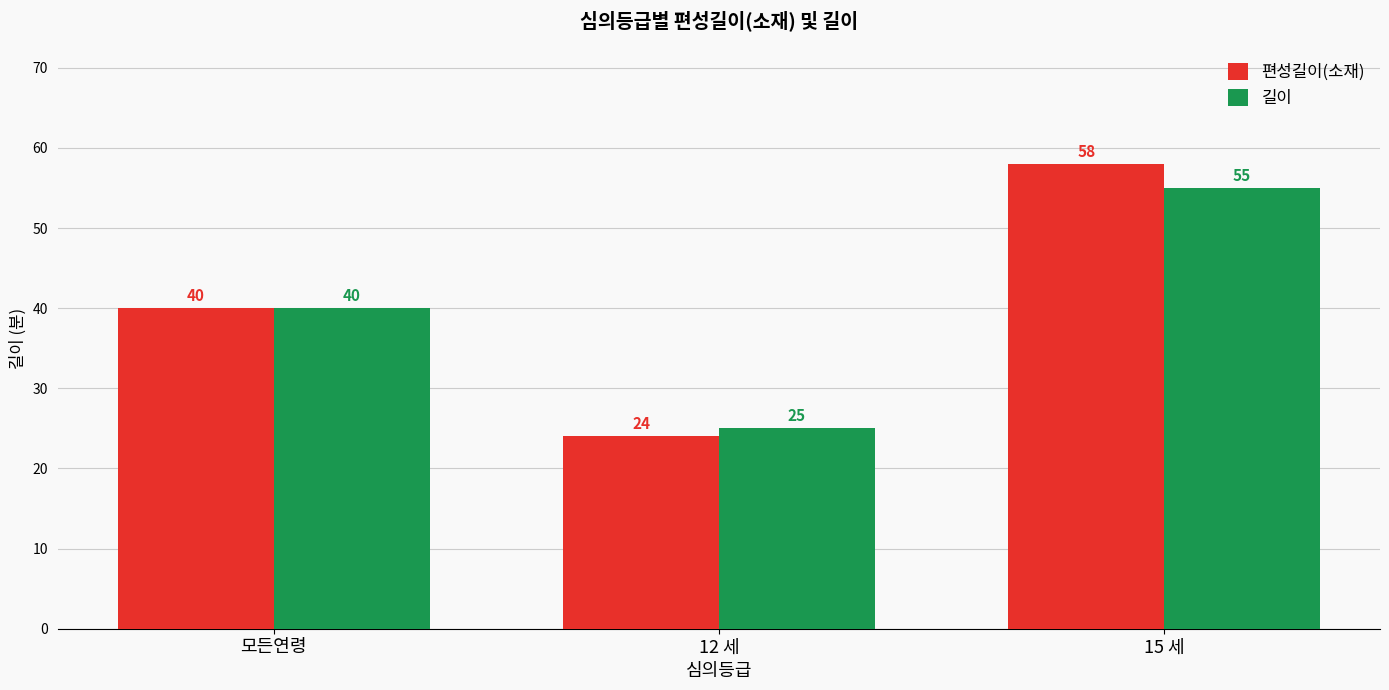

Which series changed the most between 모든연령 and 12 세?

편성길이(소재)